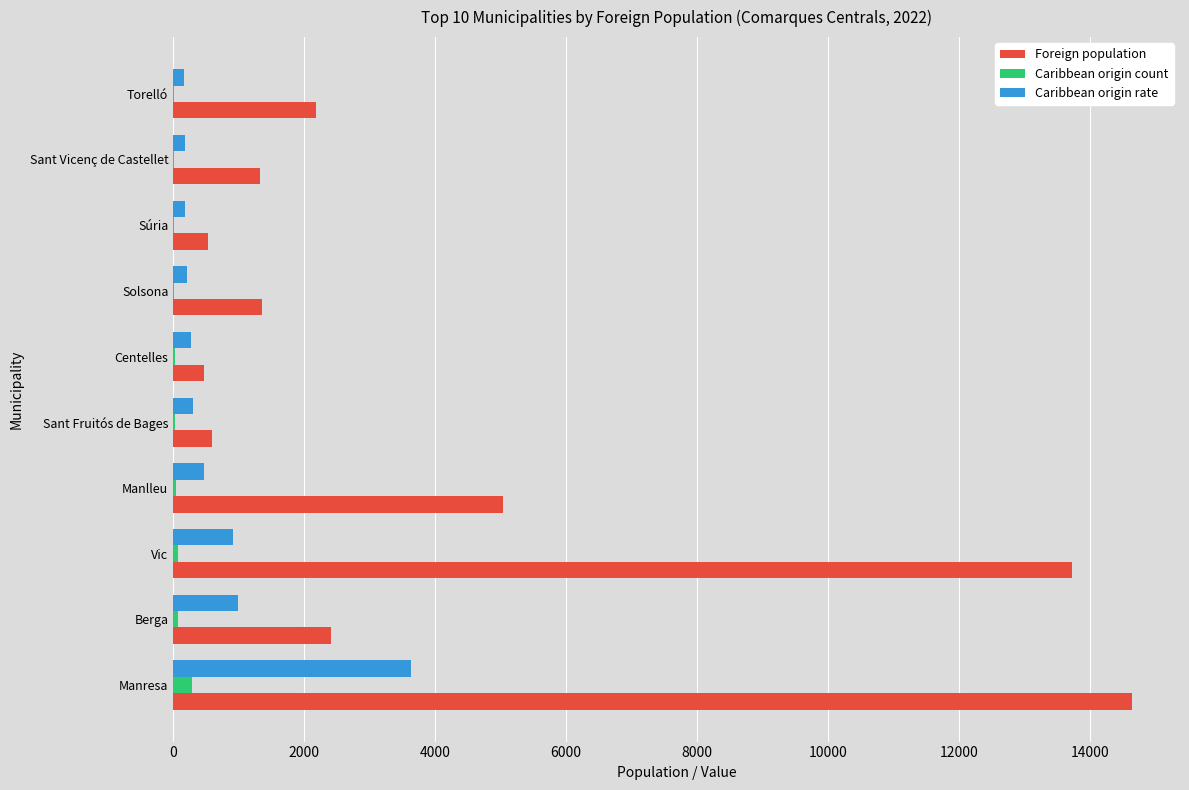

Which label corresponds to the largest value in the chart?

Manresa